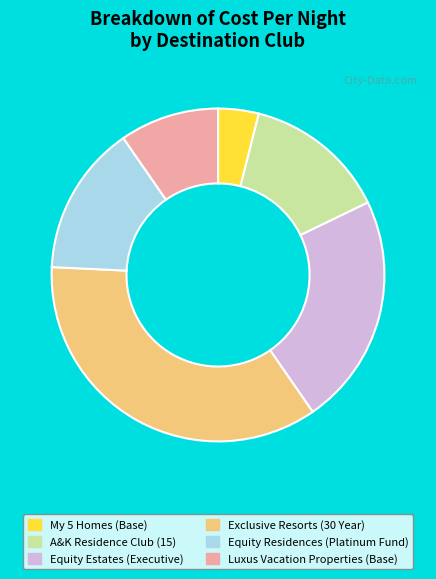

Which slice is the largest?

Exclusive Resorts (30 Year)